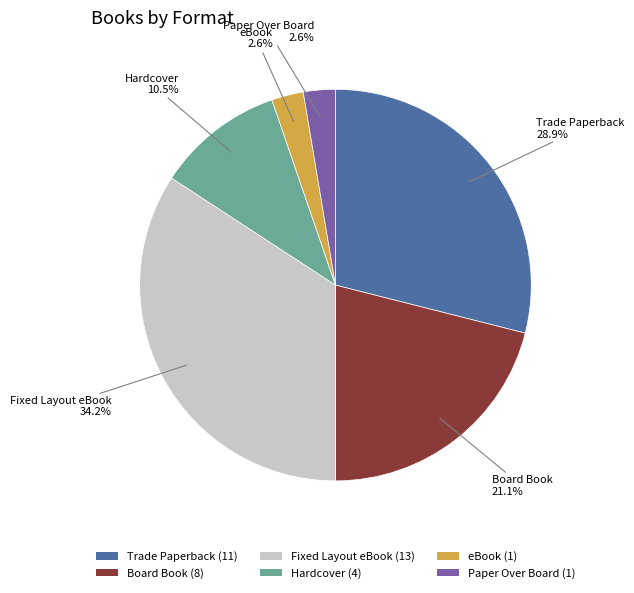

Does any single category account for the majority?

No